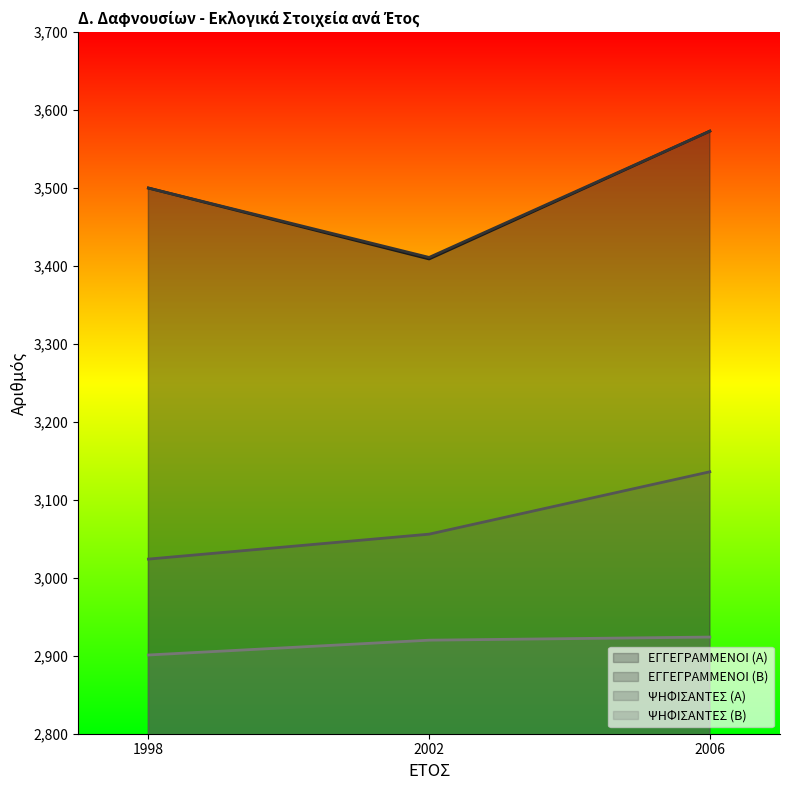

Is it true that ΨΗΦΙΣΑΝΤΕΣ (Β) equals 4741 at 2006?

False